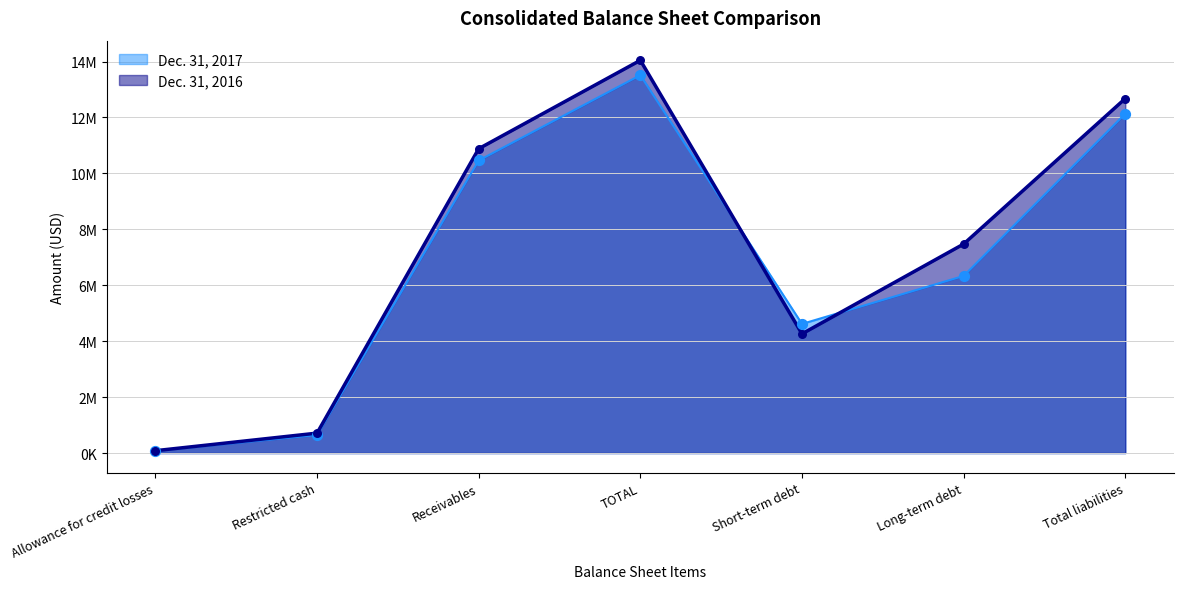

At which category is the sum across all series the highest?

TOTAL